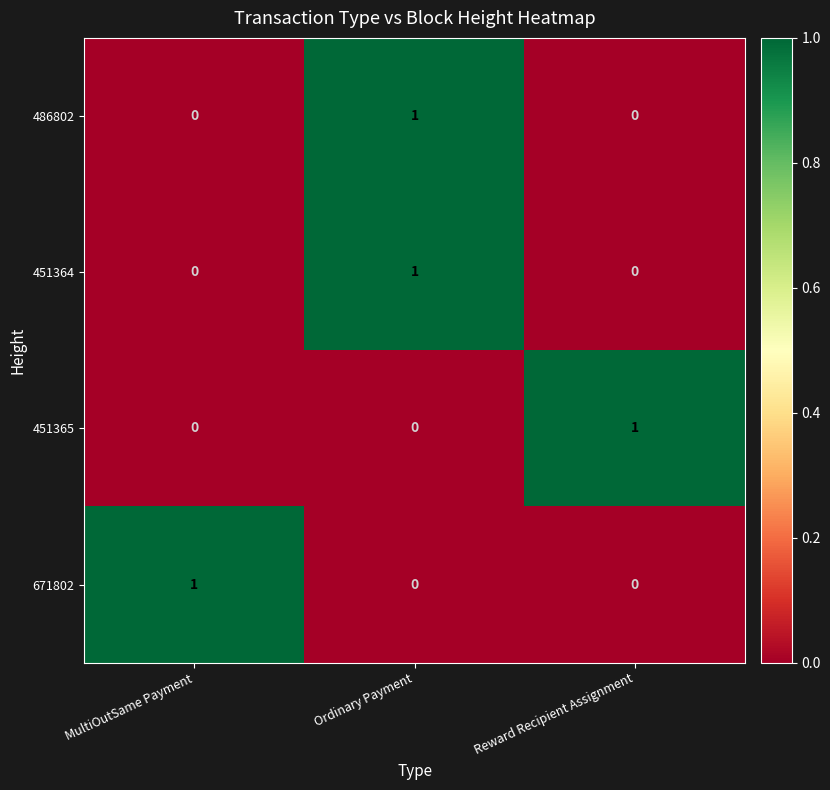

What is the maximum value shown in the chart?

1